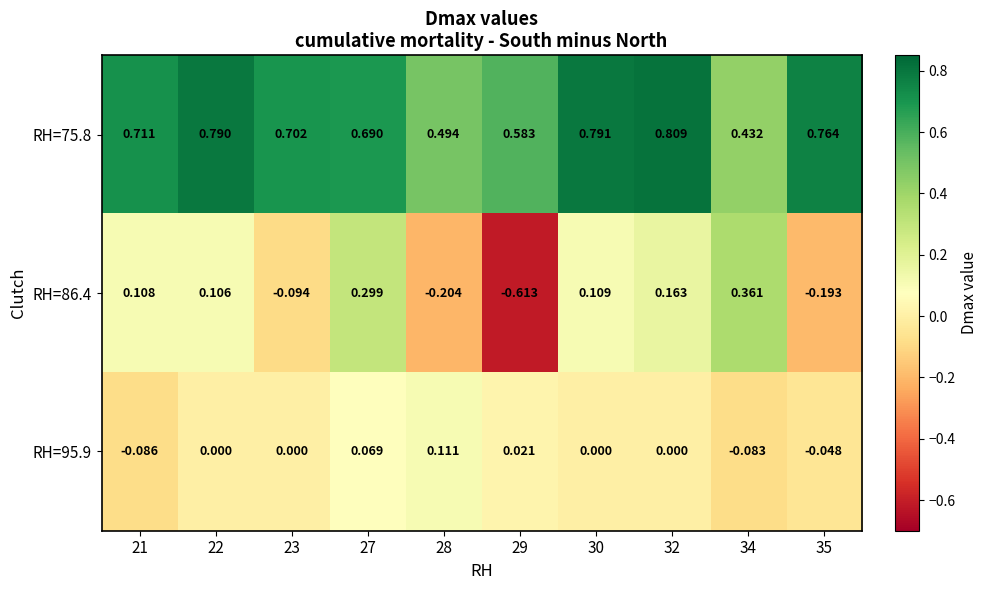

At how many categories does at least one series exceed 0?

10